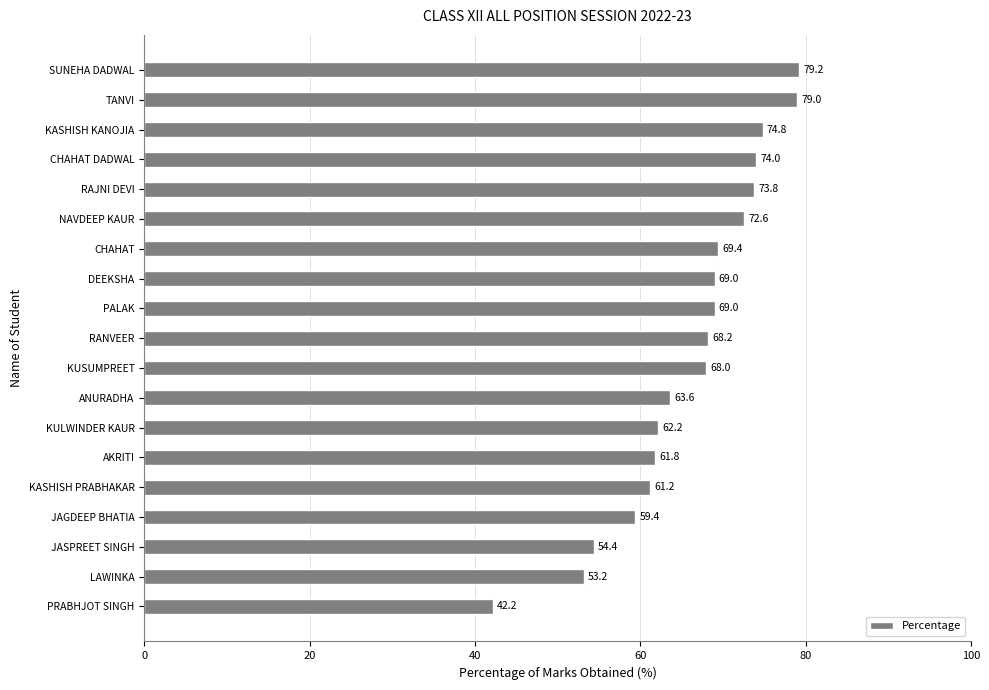

What is the maximum value shown in the chart?

79.2